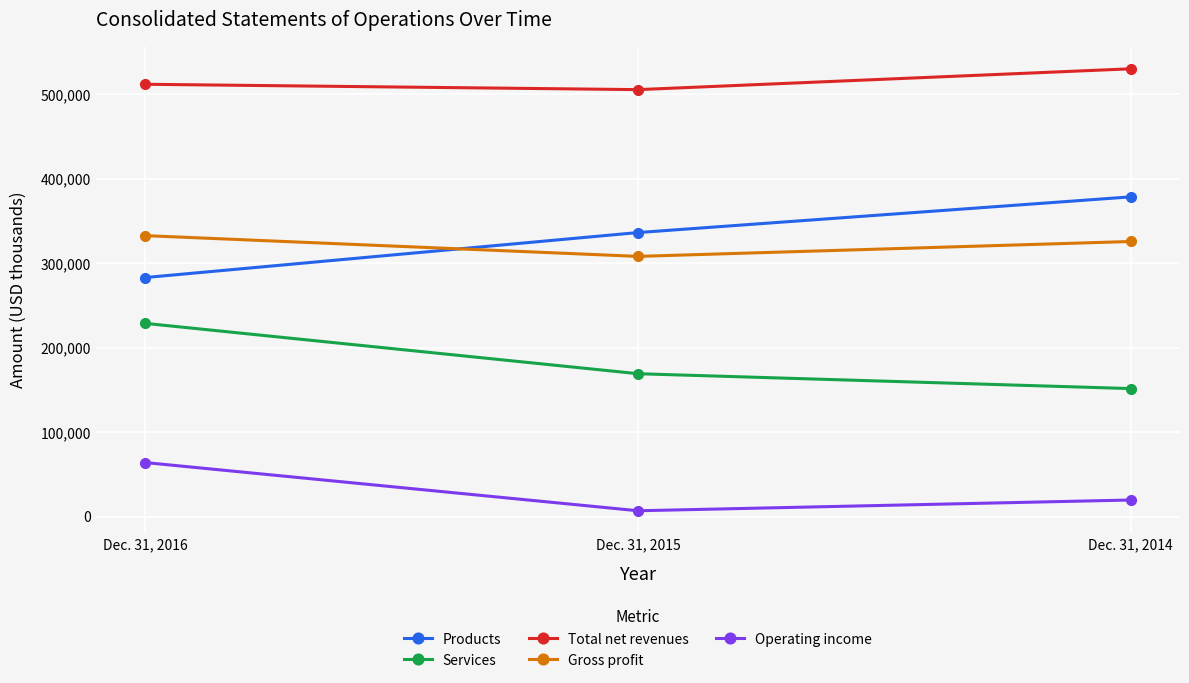

At which label is Products closest to 330868?

Dec. 31, 2015